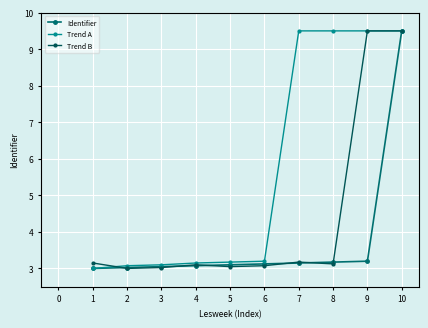

What is the average value of the Identifier series?

3.7